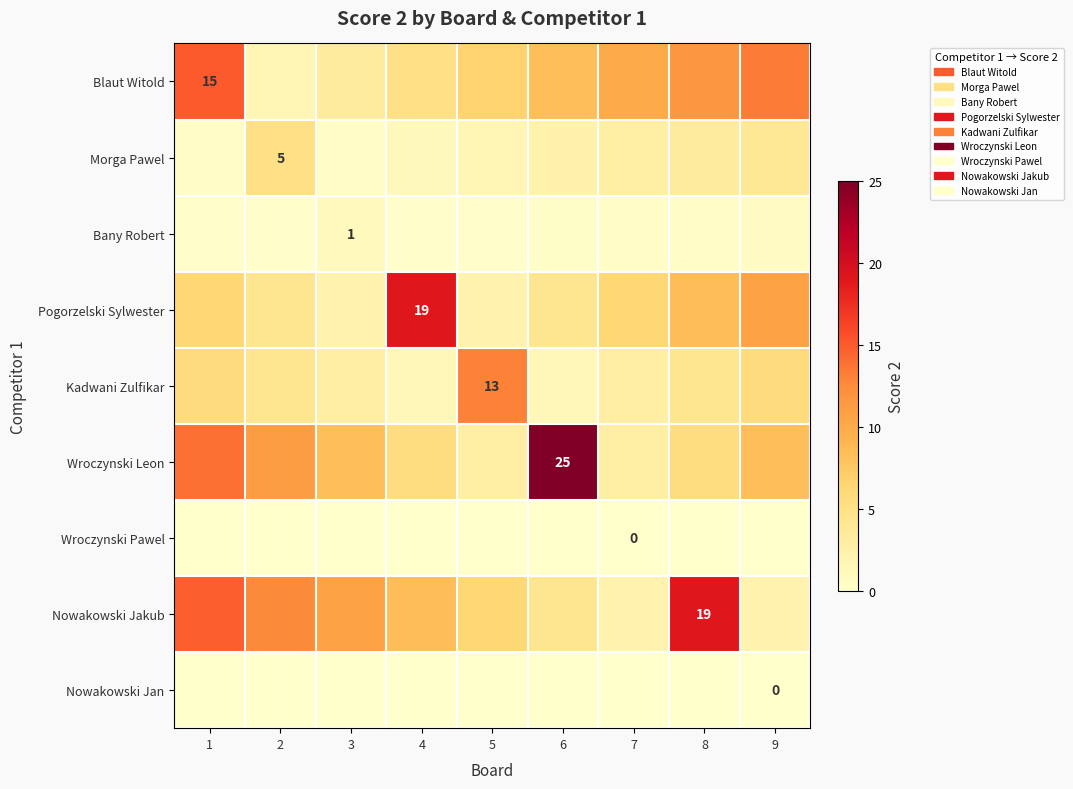

What is the approximate value of Morga Pawel at 7?

2.8